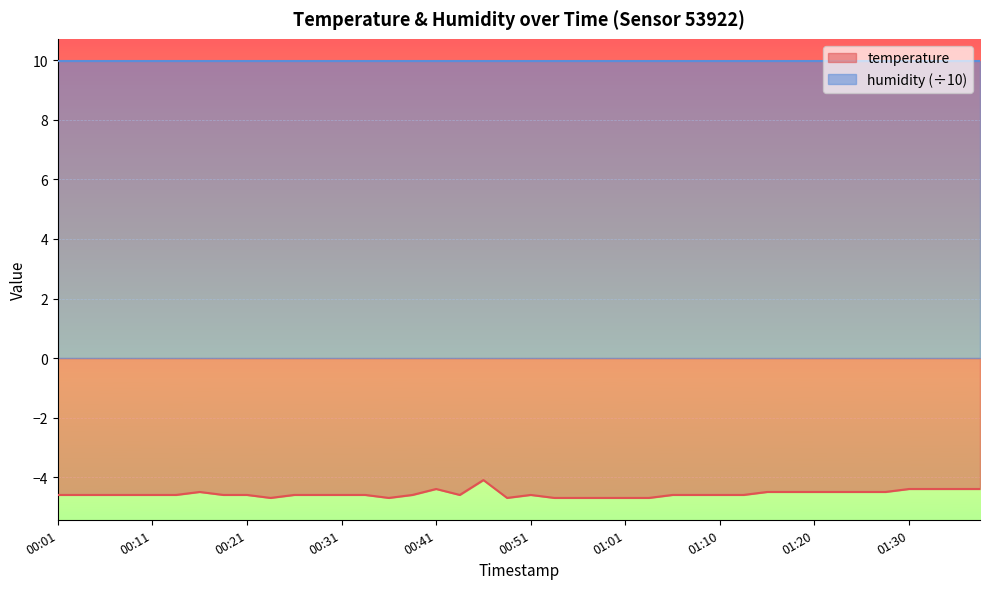

What is the minimum value shown in the chart?

-4.7